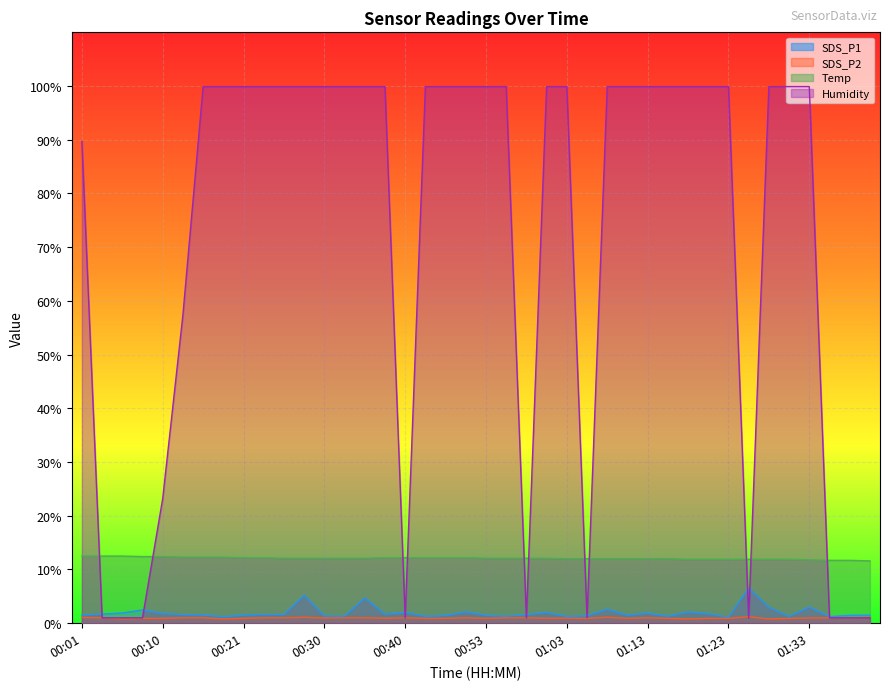

Reading left to right, what are all the values shown in this chart?

SDS_P1: 00:01=1.5	00:03=1.7	00:05=1.9	00:08=2.5	00:10=1.8	00:13=1.6	00:18=1.5	00:18=1.2	00:21=1.5	00:23=1.6	00:25=1.6	00:28=5.2	00:30=1.4	00:33=1.3	00:36=4.7	00:38=1.7	00:40=2.0	00:43=1.3	00:45=1.4	00:48=2.1	00:53=1.5	00:56=1.3	00:58=1.6	01:00=2.0	01:03=1.3	01:05=1.4	01:08=2.6	01:10=1.5	01:13=1.9	01:15=1.3	01:18=2.1	01:20=1.8	01:23=1.1	01:25=6.5	01:28=3.0	01:31=1.3	01:33=3.0	01:36=1.2	01:38=1.5	01:41=1.5
SDS_P2: 00:01=1.1	00:03=1.0	00:05=0.8	00:08=0.9	00:10=0.9	00:13=1.0	00:18=1.0	00:18=0.8	00:21=0.9	00:23=1.0	00:25=1.0	00:28=1.1	00:30=1.0	00:33=1.0	00:36=1.0	00:38=0.9	00:40=1.0	00:43=0.9	00:45=0.9	00:48=1.0	00:53=0.9	00:56=1.0	00:58=1.0	01:00=0.9	01:03=0.9	01:05=0.9	01:08=1.1	01:10=0.9	01:13=1.0	01:15=0.9	01:18=0.8	01:20=0.9	01:23=0.9	01:25=1.2	01:28=0.8	01:31=0.9	01:33=1.0	01:36=1.0	01:38=1.0	01:41=1.1
Temp: 00:01=12.5	00:03=12.5	00:05=12.5	00:08=12.4	00:10=12.4	00:13=12.3	00:18=12.3	00:18=12.3	00:21=12.2	00:23=12.2	00:25=12.1	00:28=12.1	00:30=12.1	00:33=12.1	00:36=12.1	00:38=12.2	00:40=12.2	00:43=12.2	00:45=12.2	00:48=12.2	00:53=12.1	00:56=12.1	00:58=12.1	01:00=12.1	01:03=12.0	01:05=12.0	01:08=12.0	01:10=12.0	01:13=12.0	01:15=12.0	01:18=11.9	01:20=11.9	01:23=11.9	01:25=11.9	01:28=11.9	01:31=11.9	01:33=11.8	01:36=11.7	01:38=11.7	01:41=11.6
Humidity: 00:01=89.7	00:03=1.0	00:05=1.0	00:08=1.0	00:10=23.2	00:13=57.4	00:18=99.9	00:18=99.9	00:21=99.9	00:23=99.9	00:25=99.9	00:28=99.9	00:30=99.9	00:33=99.9	00:36=99.9	00:38=99.9	00:40=1.0	00:43=99.9	00:45=99.9	00:48=99.9	00:53=99.9	00:56=99.9	00:58=1.0	01:00=99.9	01:03=99.9	01:05=1.0	01:08=99.9	01:10=99.9	01:13=99.9	01:15=99.9	01:18=99.9	01:20=99.9	01:23=99.9	01:25=1.0	01:28=99.9	01:31=99.9	01:33=99.9	01:36=1.0	01:38=1.0	01:41=1.0